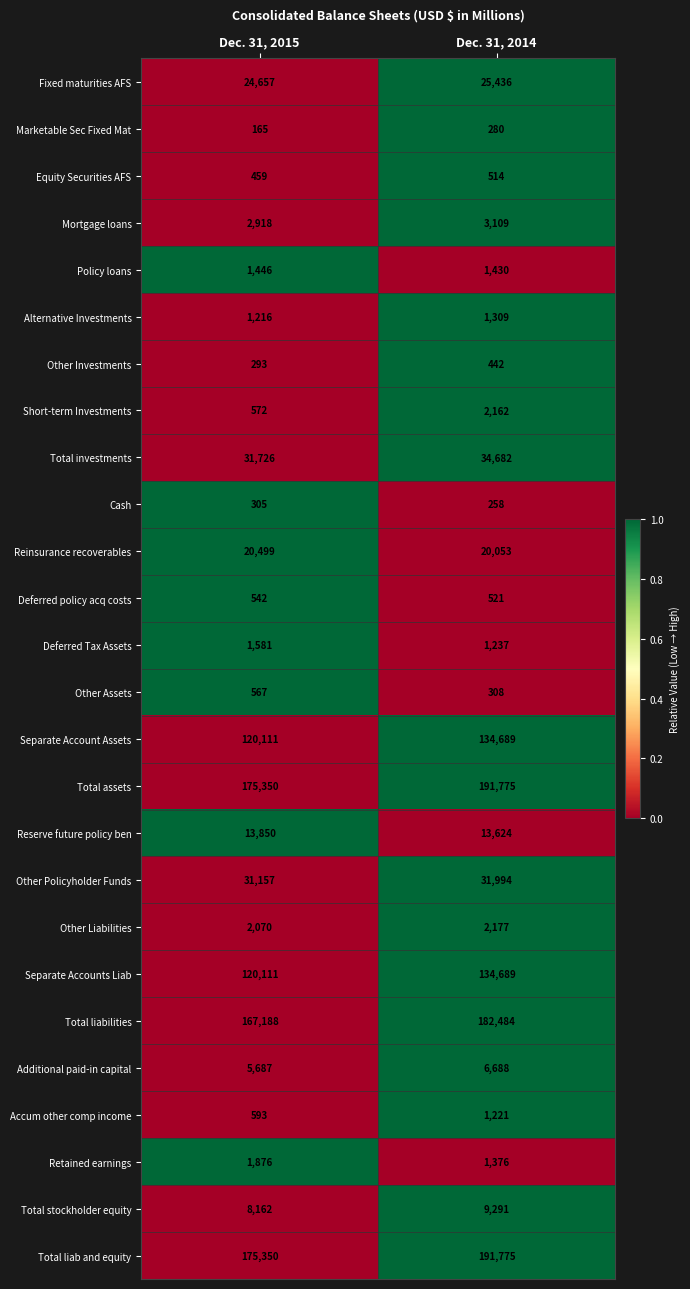

The Reinsurance recoverables series shows 27972 at Dec. 31, 2014. True or false?

False